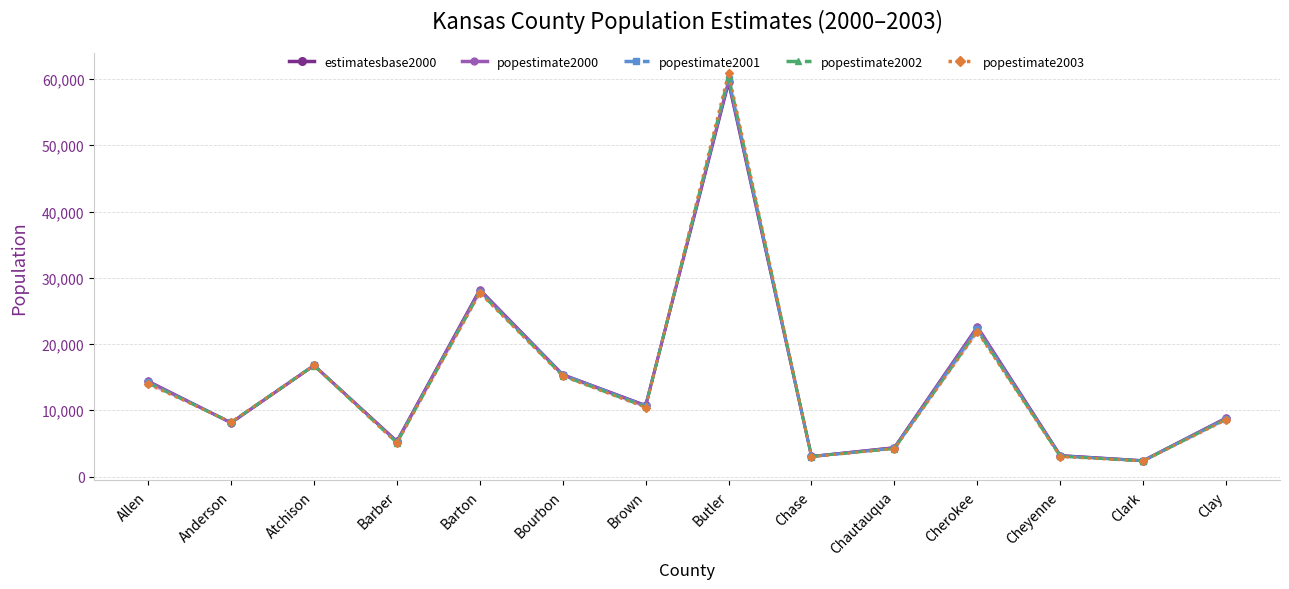

What is the approximate value of popestimate2002 at Chautauqua, to the nearest 100?

4200